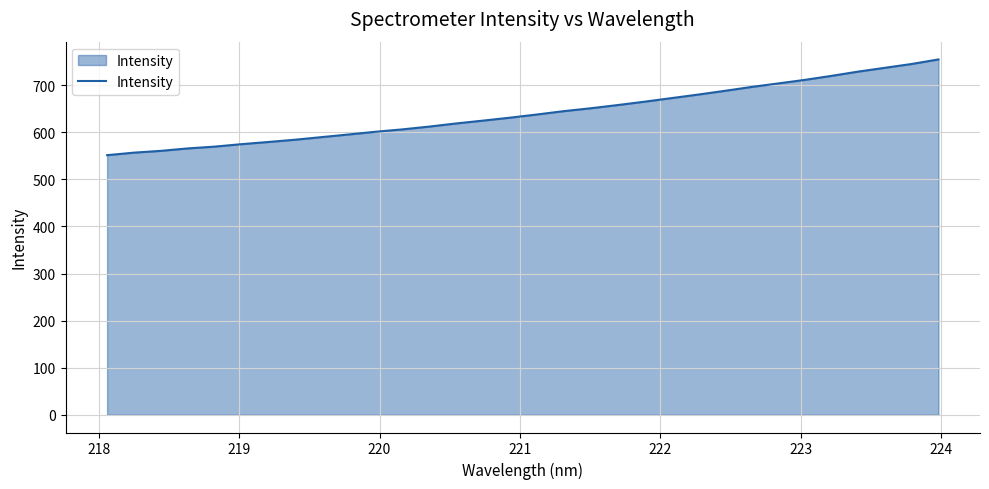

What is the maximum value shown in the chart?

754.7